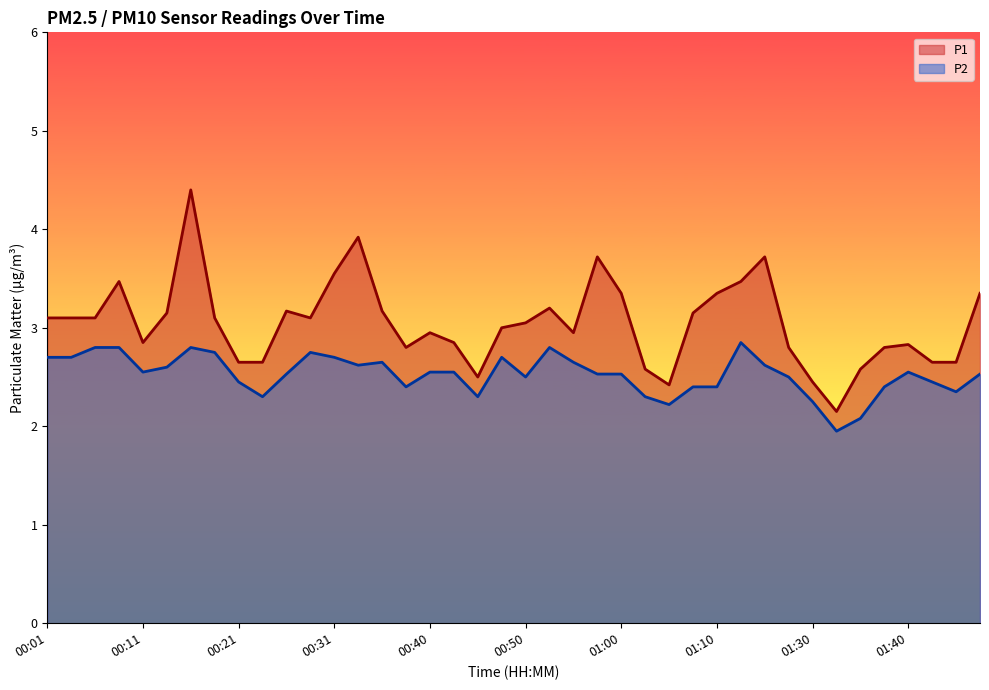

What is the total value across all series at 00:33?

6.5